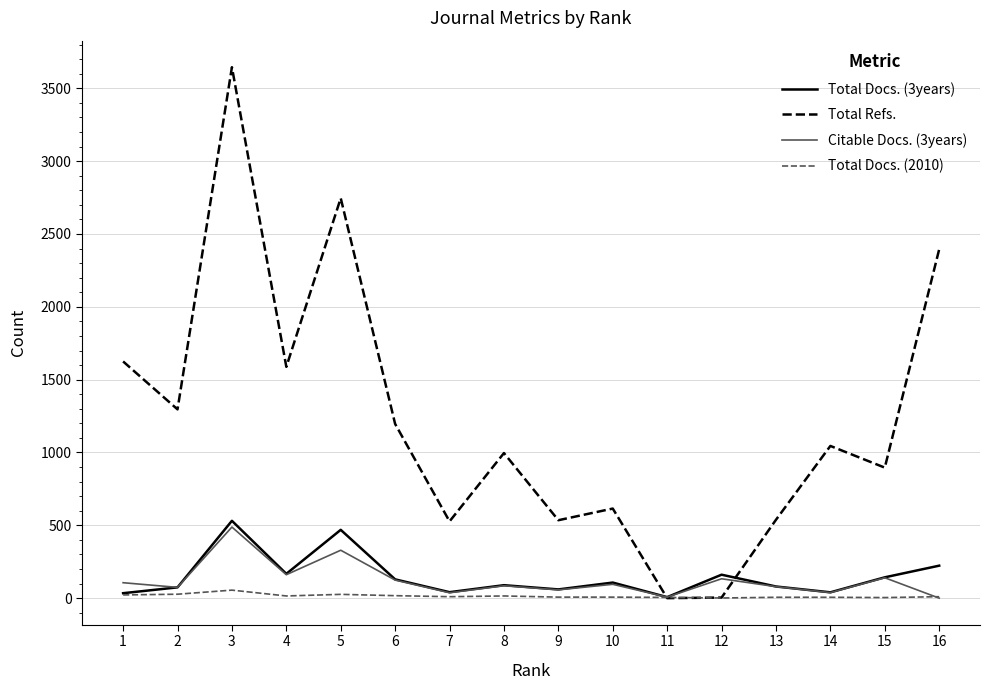

The value of Total Docs. (3years) at 6 is 129. True or false?

True